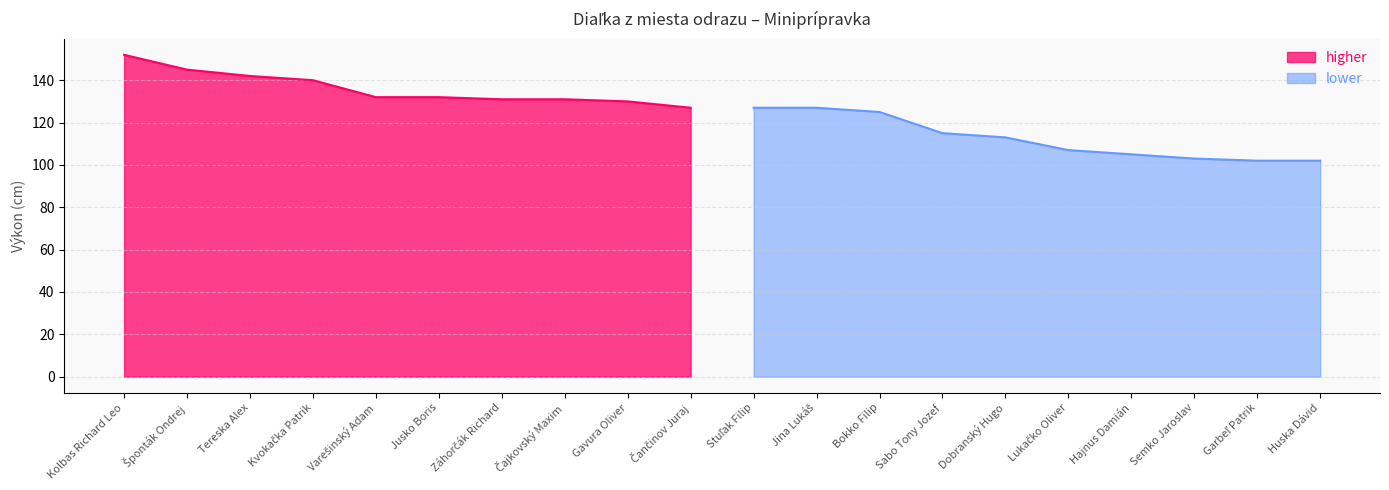

Where is the data nearest to the value 127?

Čančinov Juraj